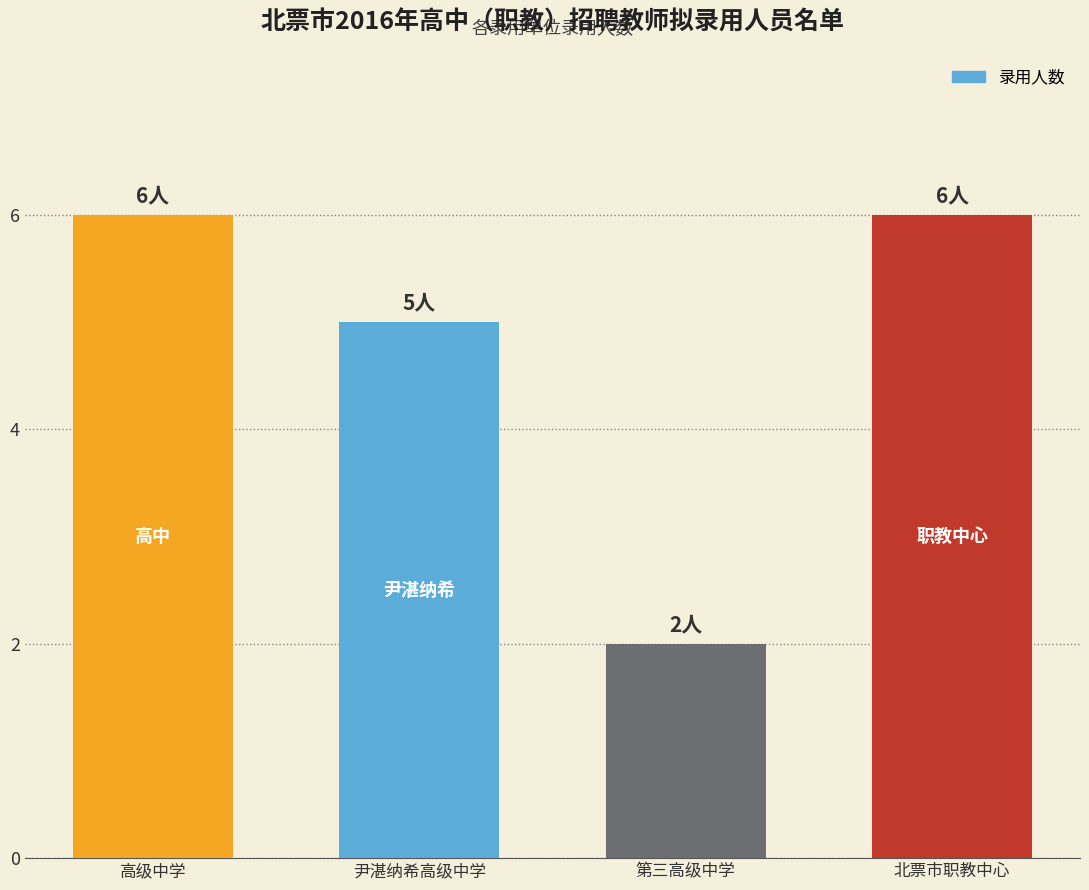

What is the ratio of the value at 北票市职教中心 to the value at 尹湛纳希高级中学?

1.2